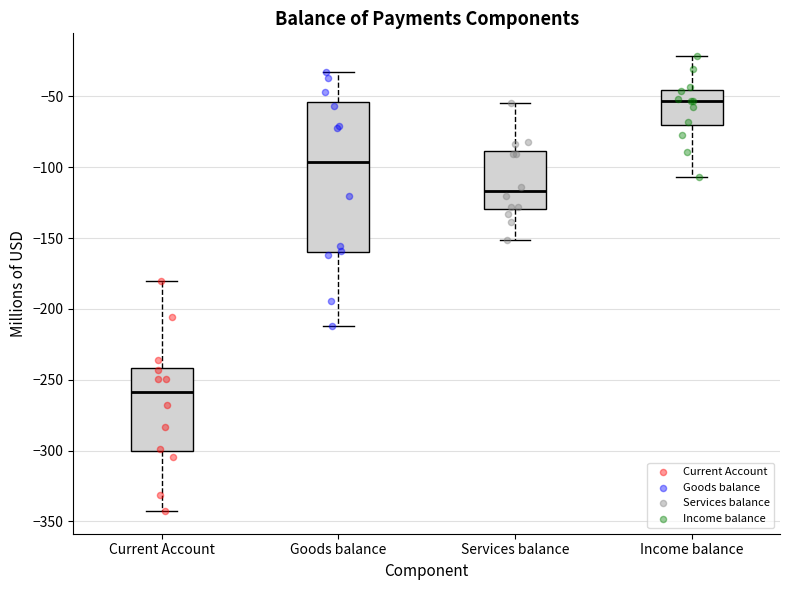

Reading left to right, transcribe this box plot: for each box, give where its median line is, the range the box spans, and where its two whiskers end, as read against the y-axis. The values are not printed on the chart, so give them approximately, as read against the axis.

Current Account: median -260, box -300 to -240, whiskers -345 to -180
Goods balance: median -95, box -160 to -55, whiskers -210 to -35
Services balance: median -115, box -130 to -90, whiskers -150 to -55
Income balance: median -55, box -70 to -45, whiskers -105 to -20